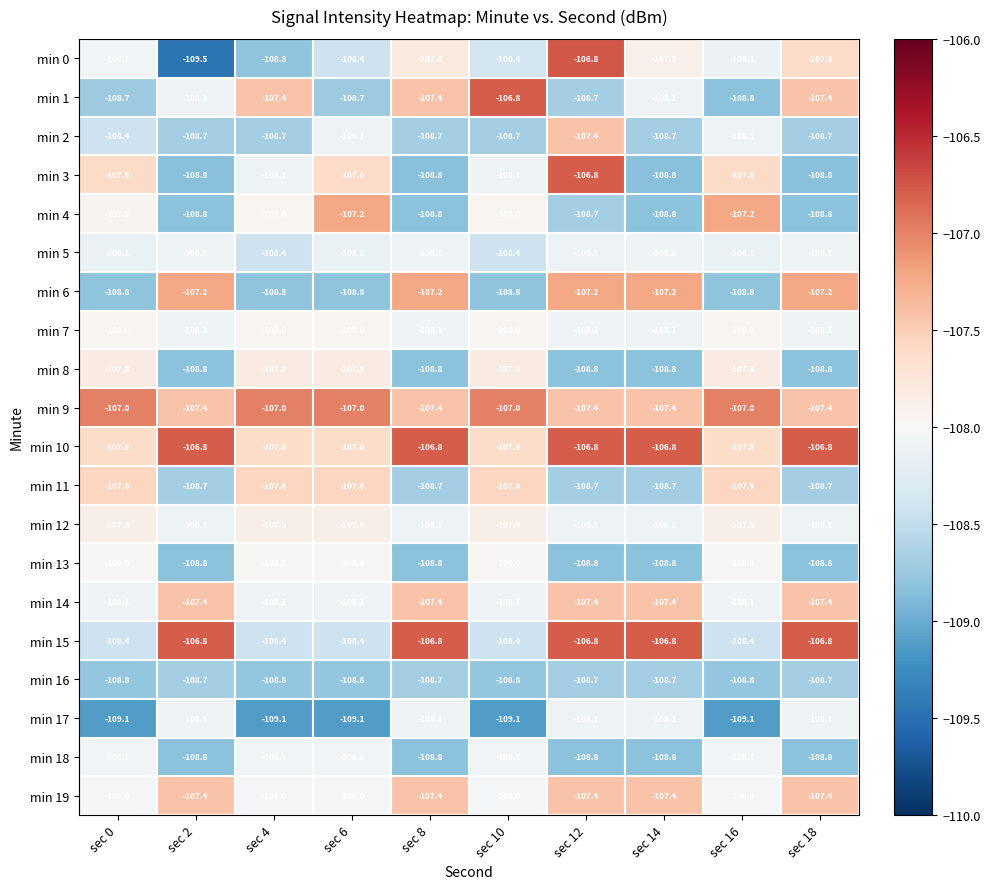

What is the highest value of the min 2 series?

-107.4